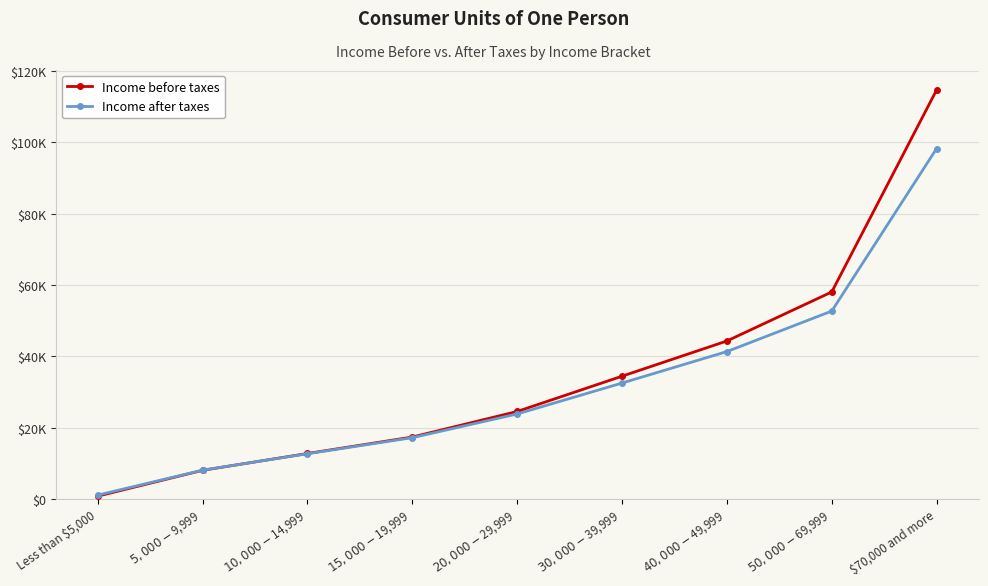

What is the difference between the maximum and minimum values in the Income after taxes series?

97177